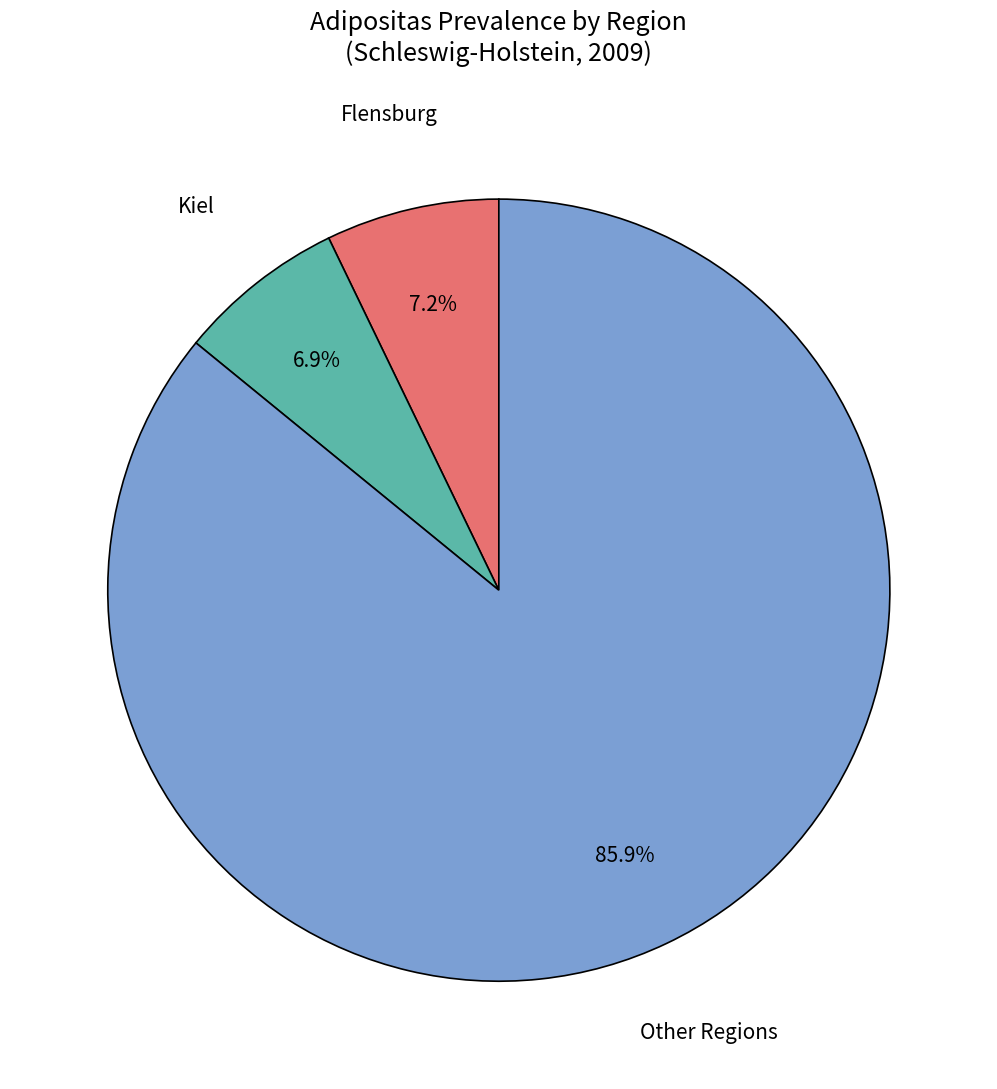

Count the number of slices in the pie.

3